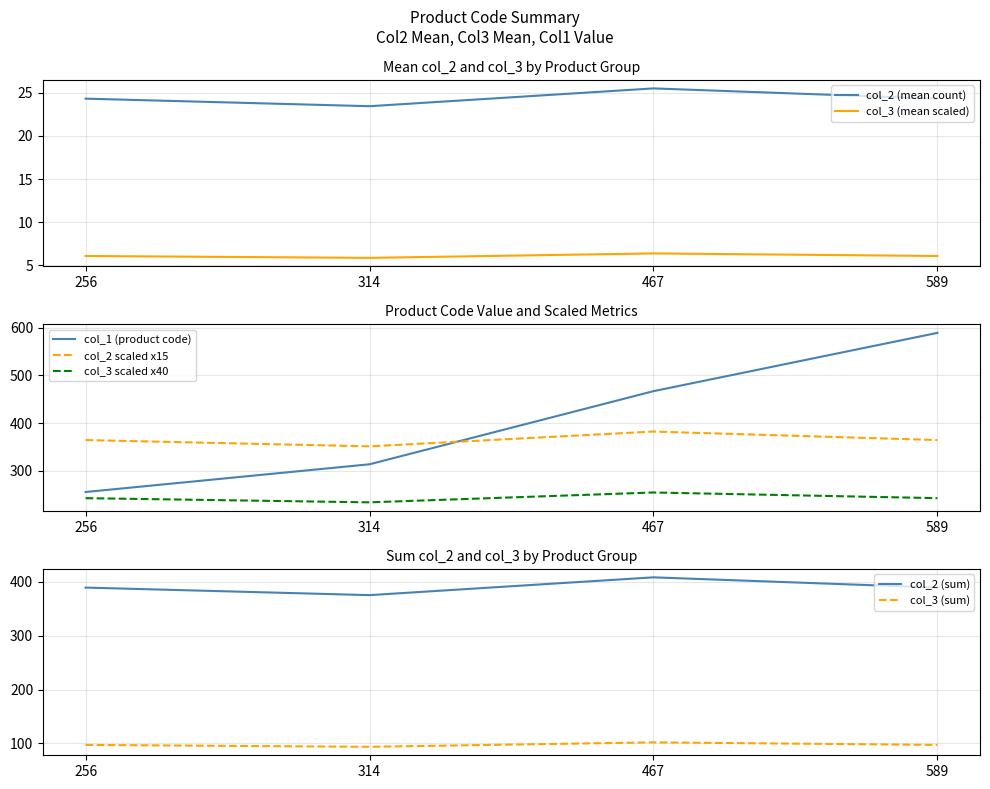

The col_3_mean series shows 1.9 at 314. True or false?

False